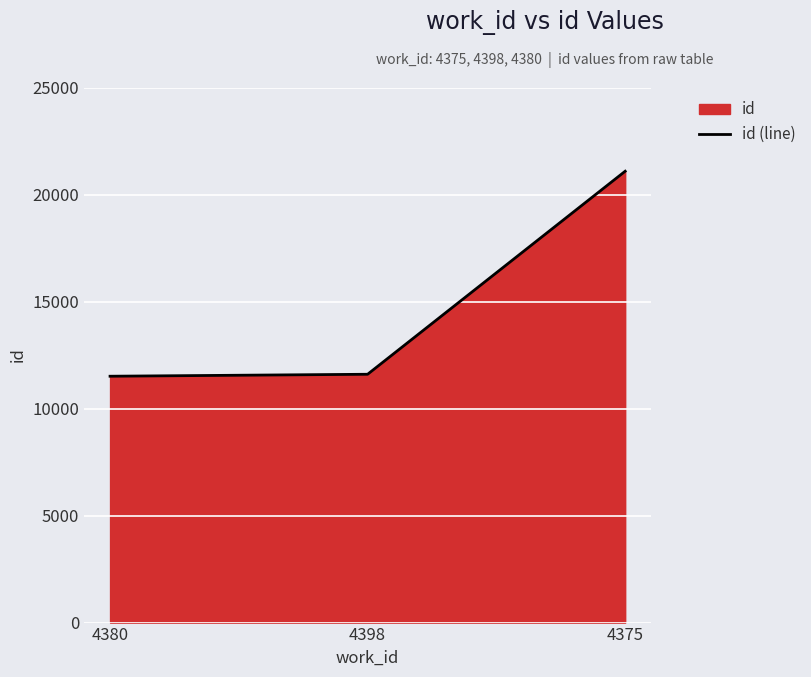

Where is the data nearest to the value 16299?

4398